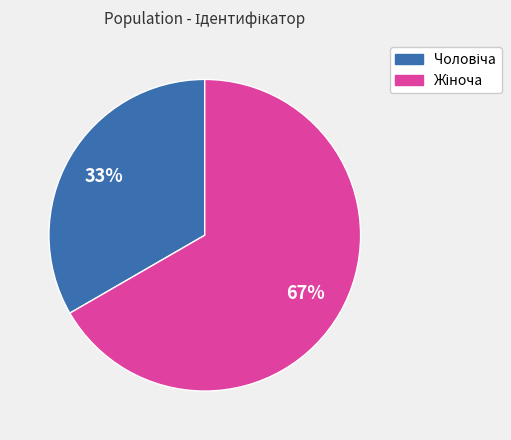

Does any single category account for the majority?

Yes